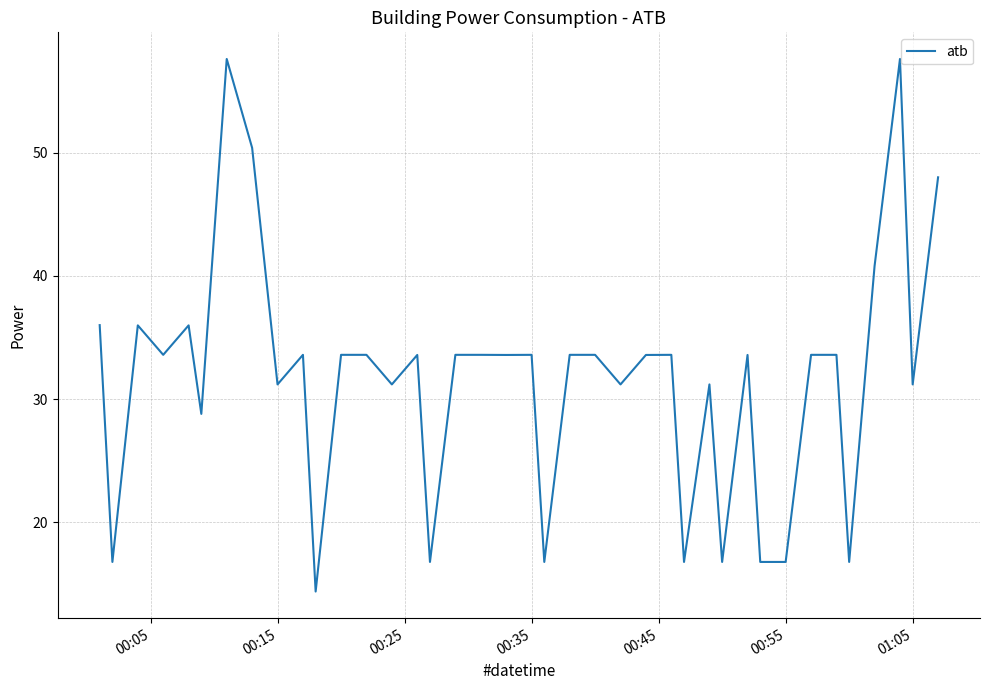

What is the greatest value displayed?

57.6